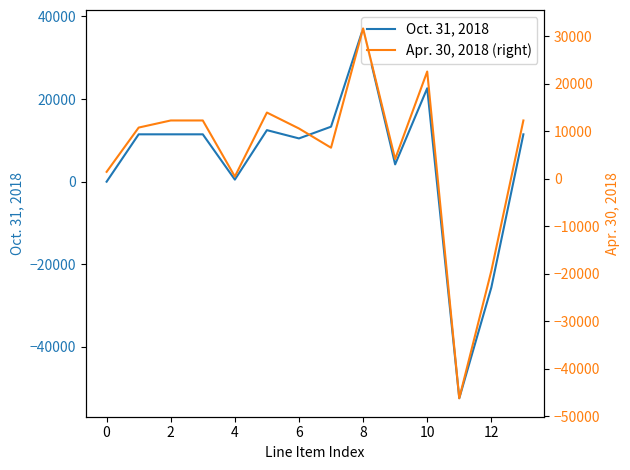

What is the sum of all Apr. 30, 2018 (right) values?

73848